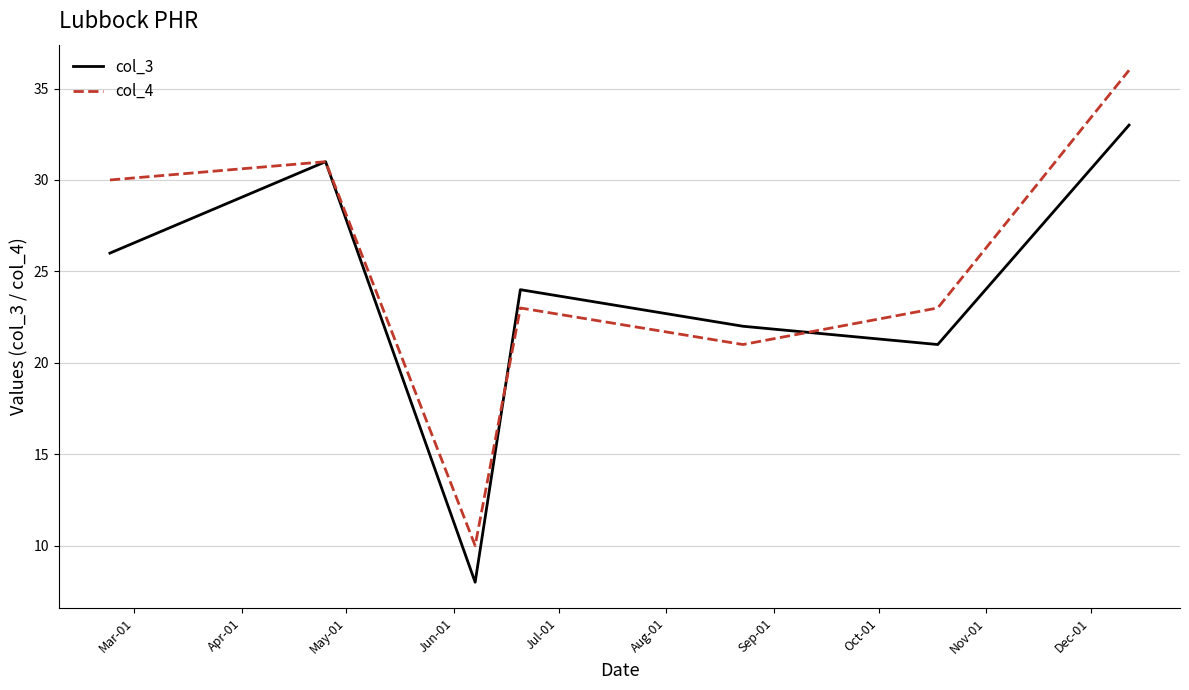

At how many categories does at least one series exceed 25?

3